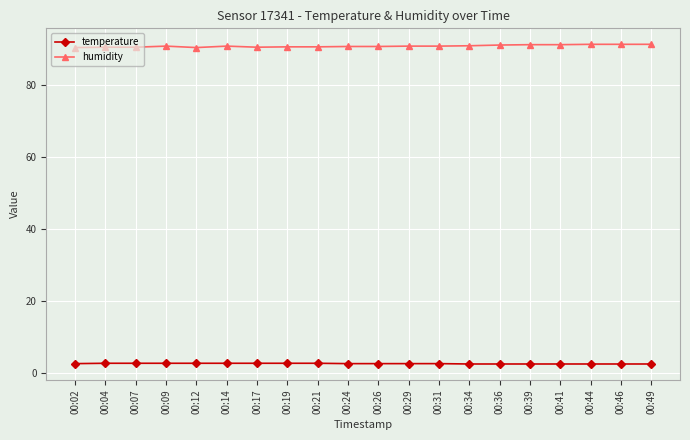

What is the minimum value shown in the chart?

2.6